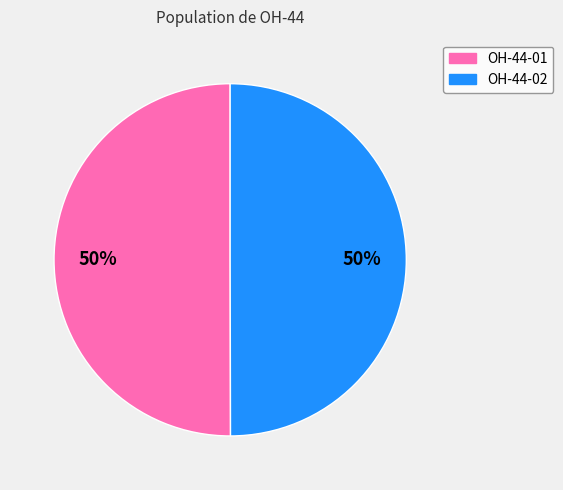

Approximately how many times larger is the value at OH-44-01 compared to OH-44-02?

1.0